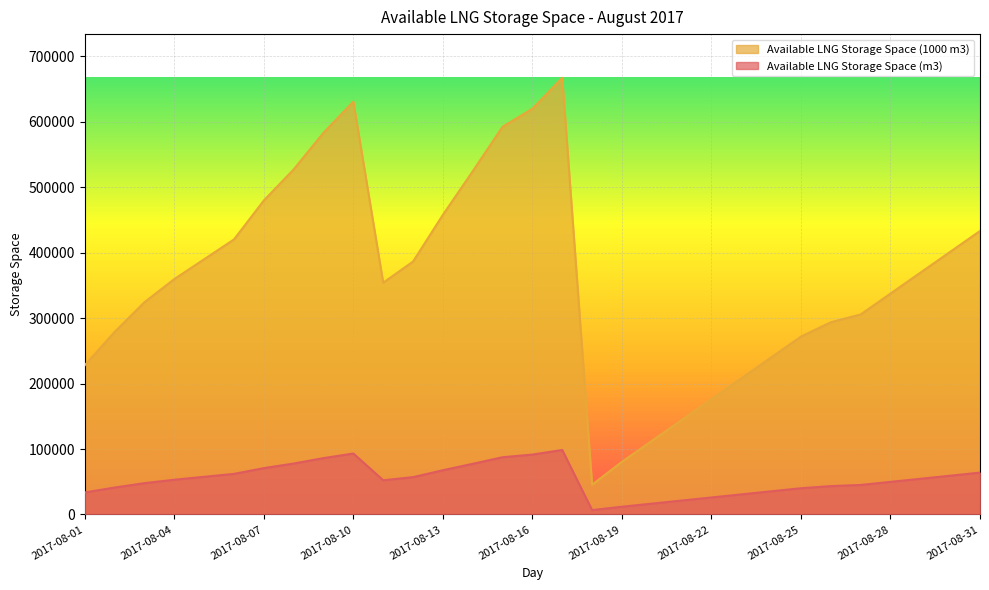

Where is the first local maximum for Available LNG Storage Space (m3)?

2017-08-10